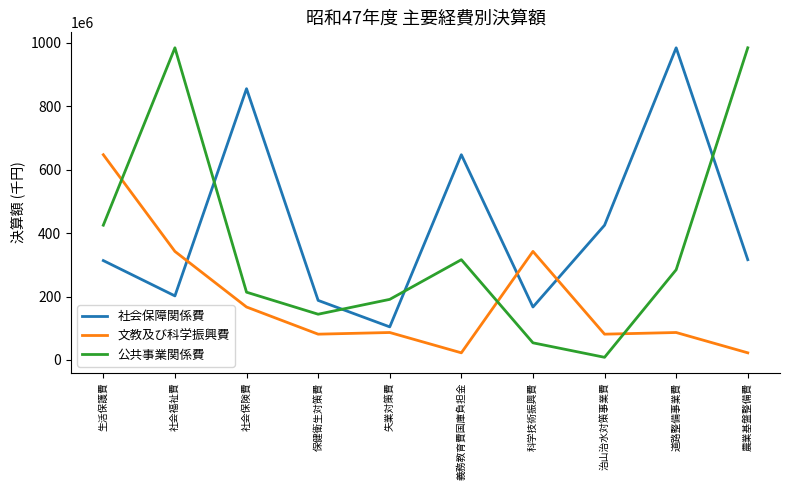

What is the difference between the maximum and minimum values in the 文教及び科学振興費 series?

624882973